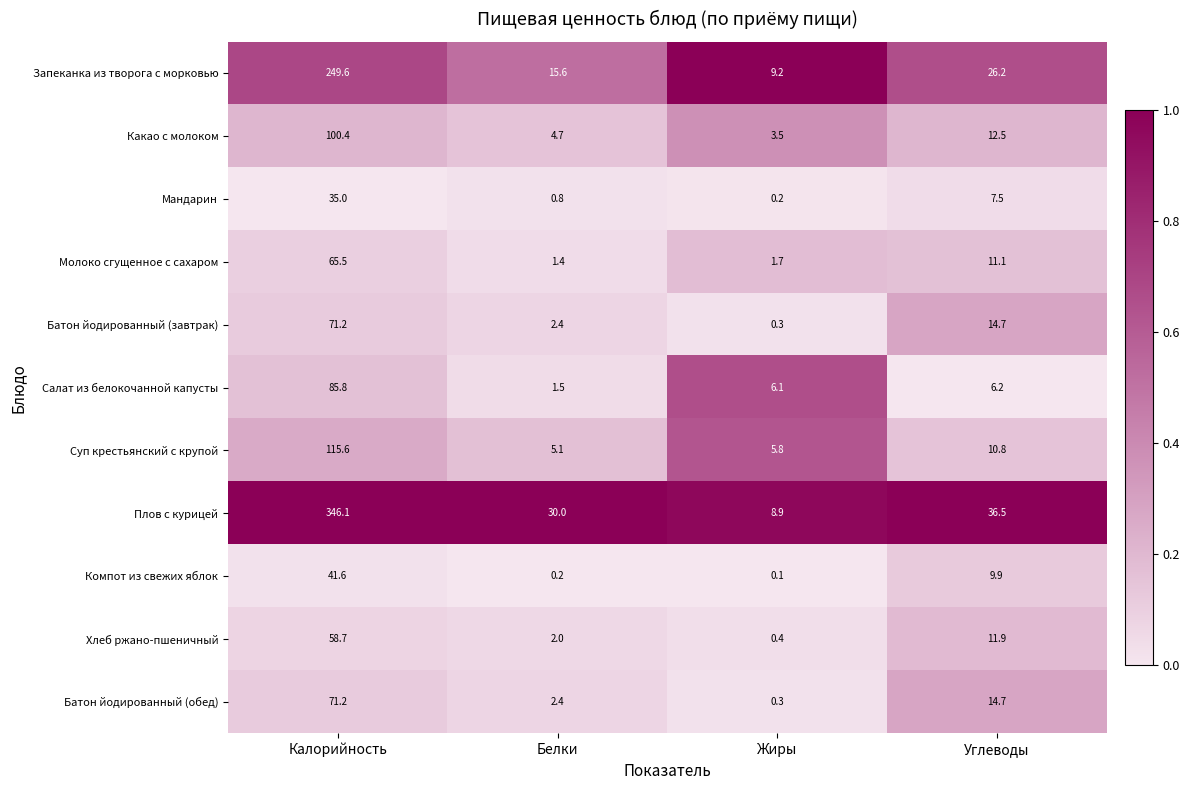

What is the difference between the highest and lowest values at Углеводы?

30.3